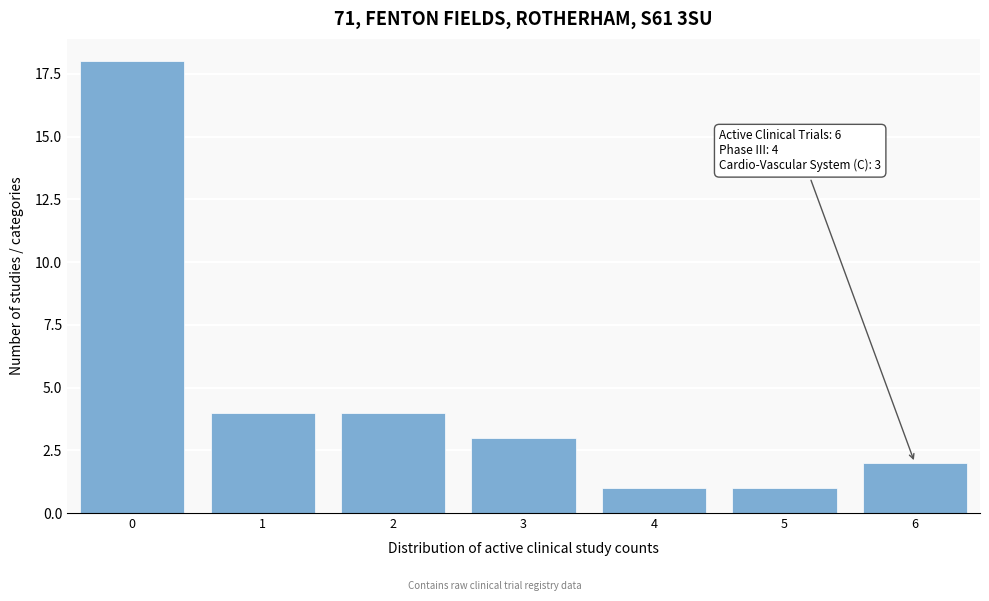

Reading right to left, extract all data points from this chart.

6=2	5=1	4=1	3=3	2=4	1=4	0=18